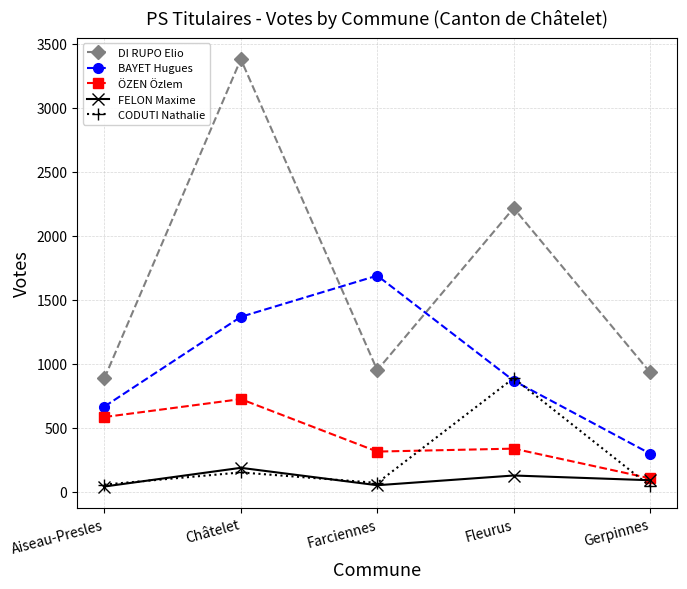

True or false: FELON Maxime has more than 2 points higher than both neighbors.

False